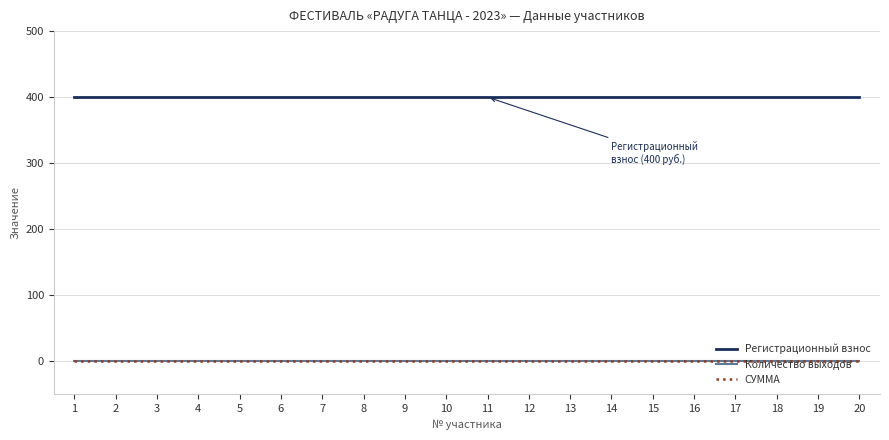

What is the minimum value for Регистрационный взнос?

400